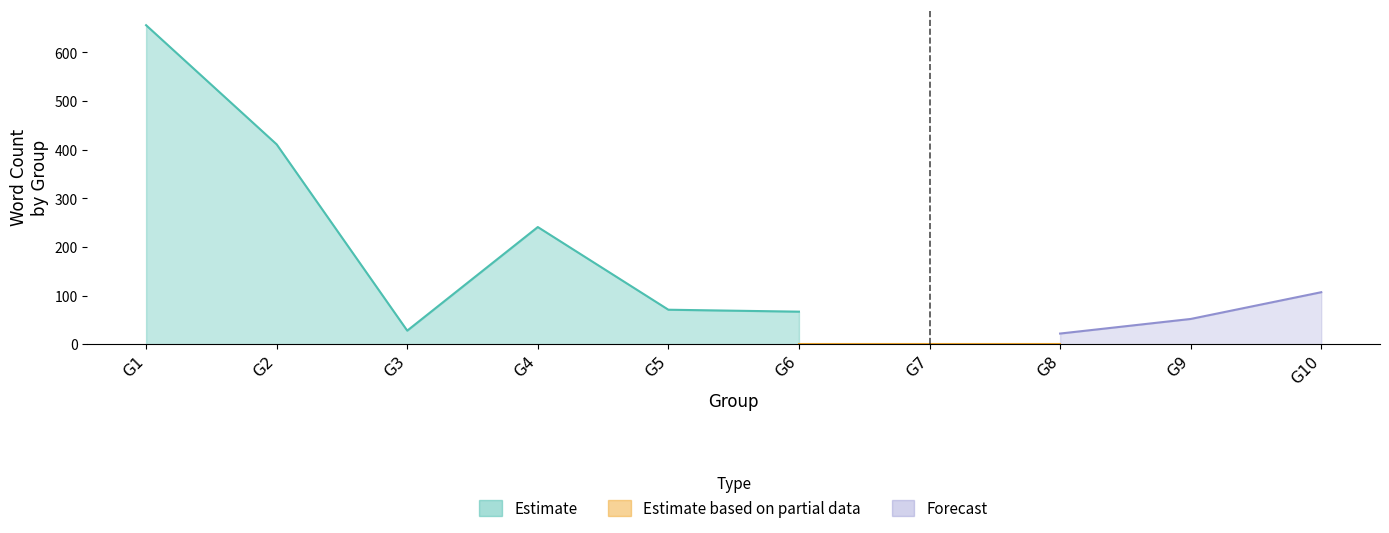

Is it true that Sentiment List #1: List1 Word Count equals -3 at G4?

False